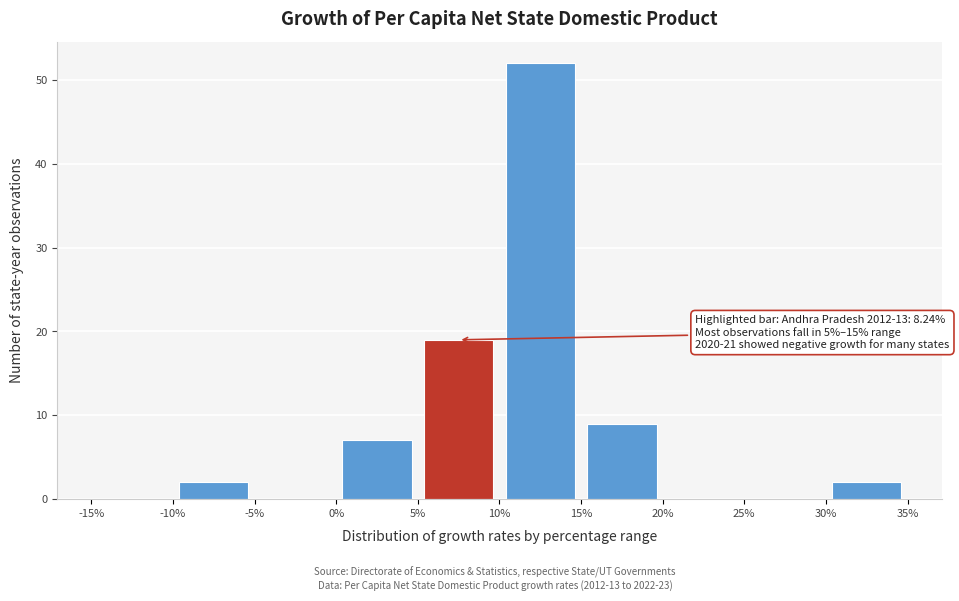

Over which range of the x-axis is the bar tallest?

10% to 15%